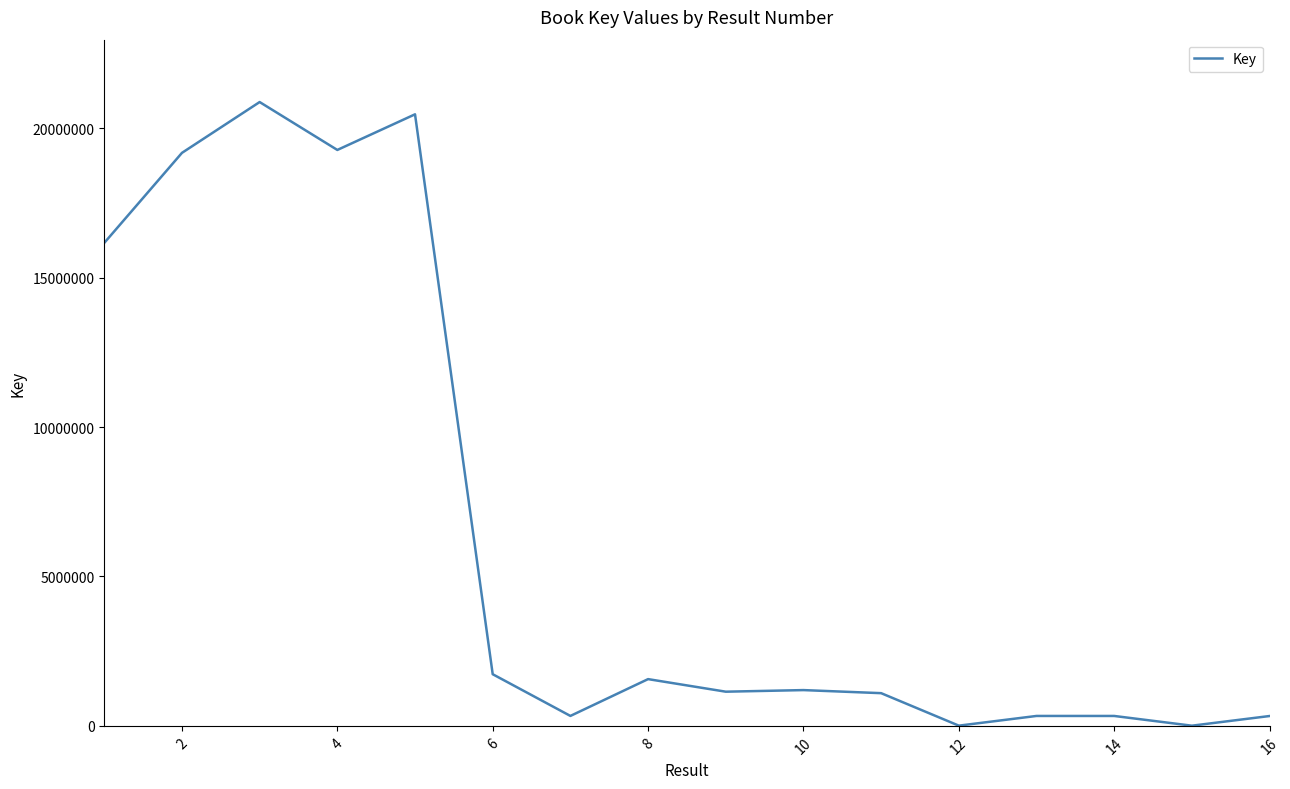

True or false: the data has more than 2 interior local peaks.

True